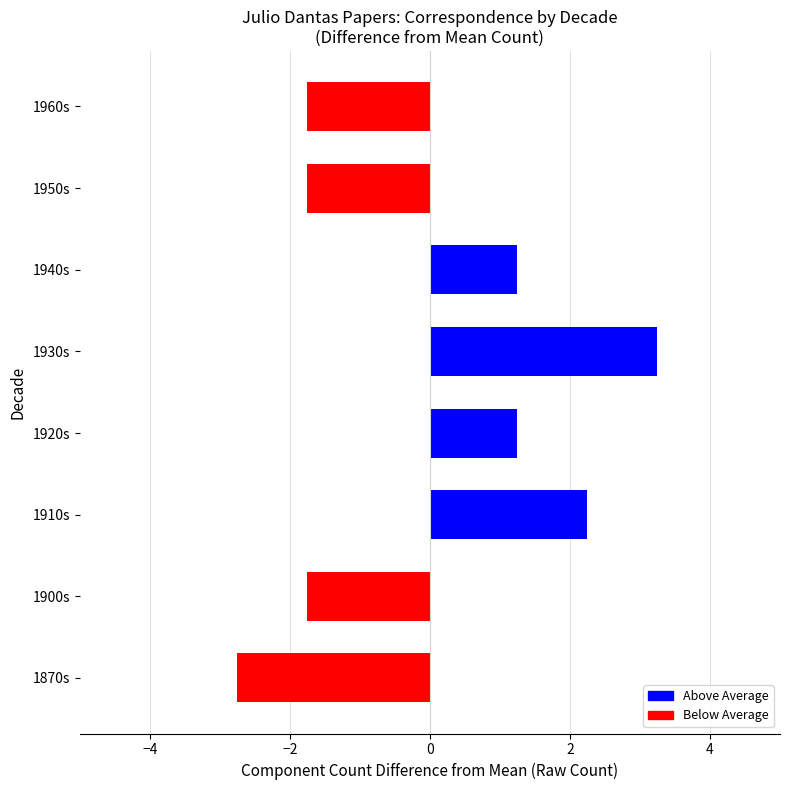

How many categories are shown in the chart?

8